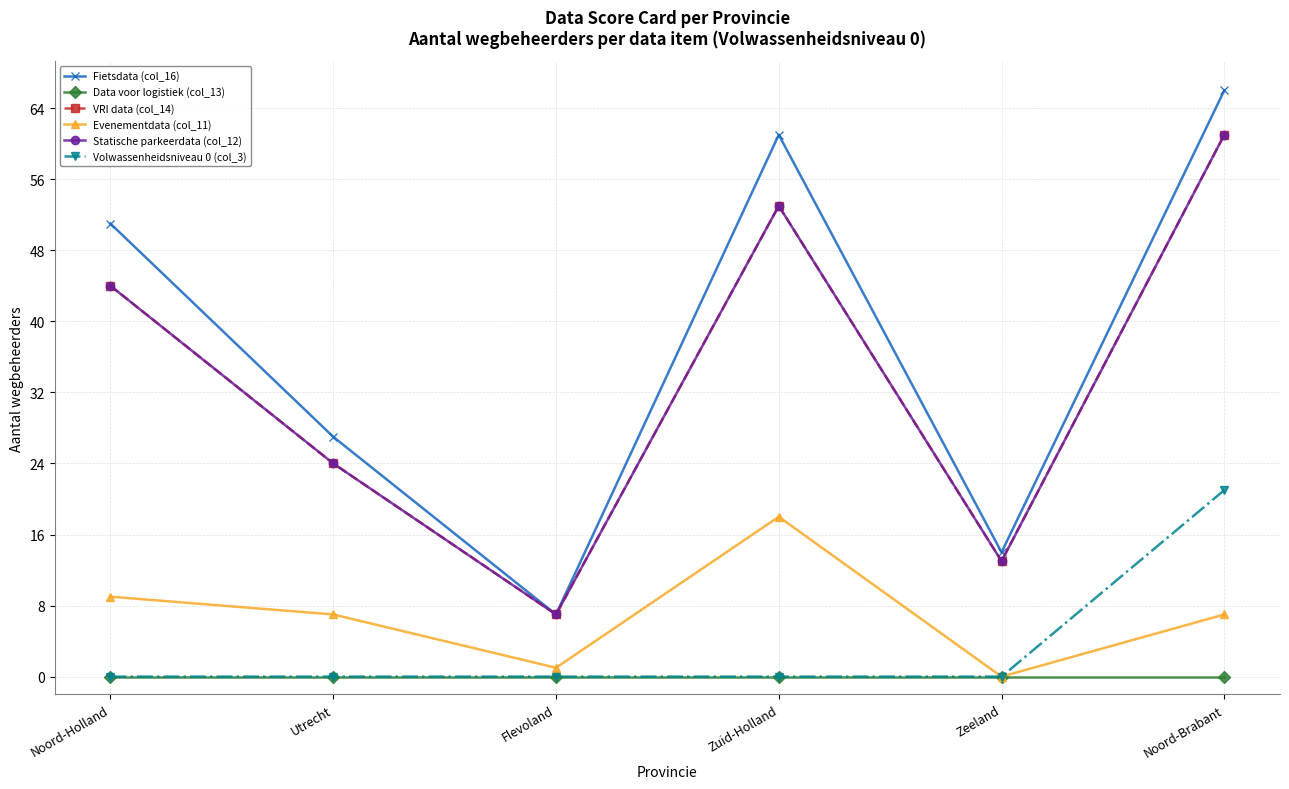

Rank the categories by Evenementdata (col_11) value from highest to lowest.

Zuid-Holland, Noord-Holland, Utrecht, Noord-Brabant, Flevoland, Zeeland